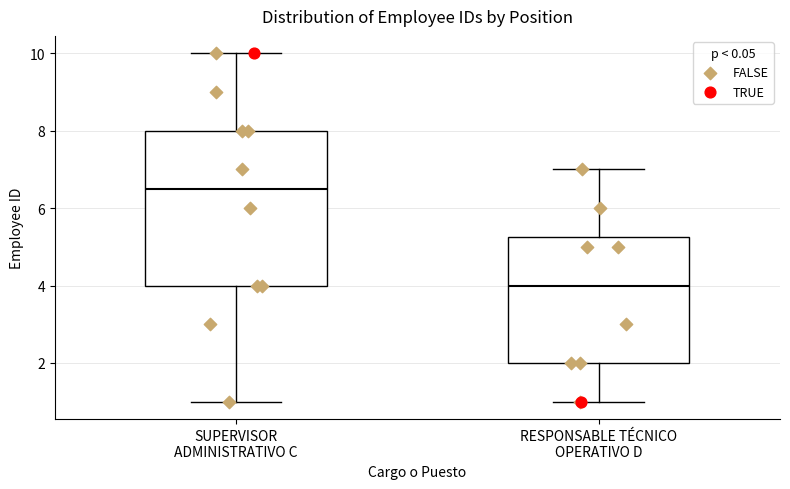

Which box's median line is the highest?

SUPERVISOR ADMINISTRATIVO C